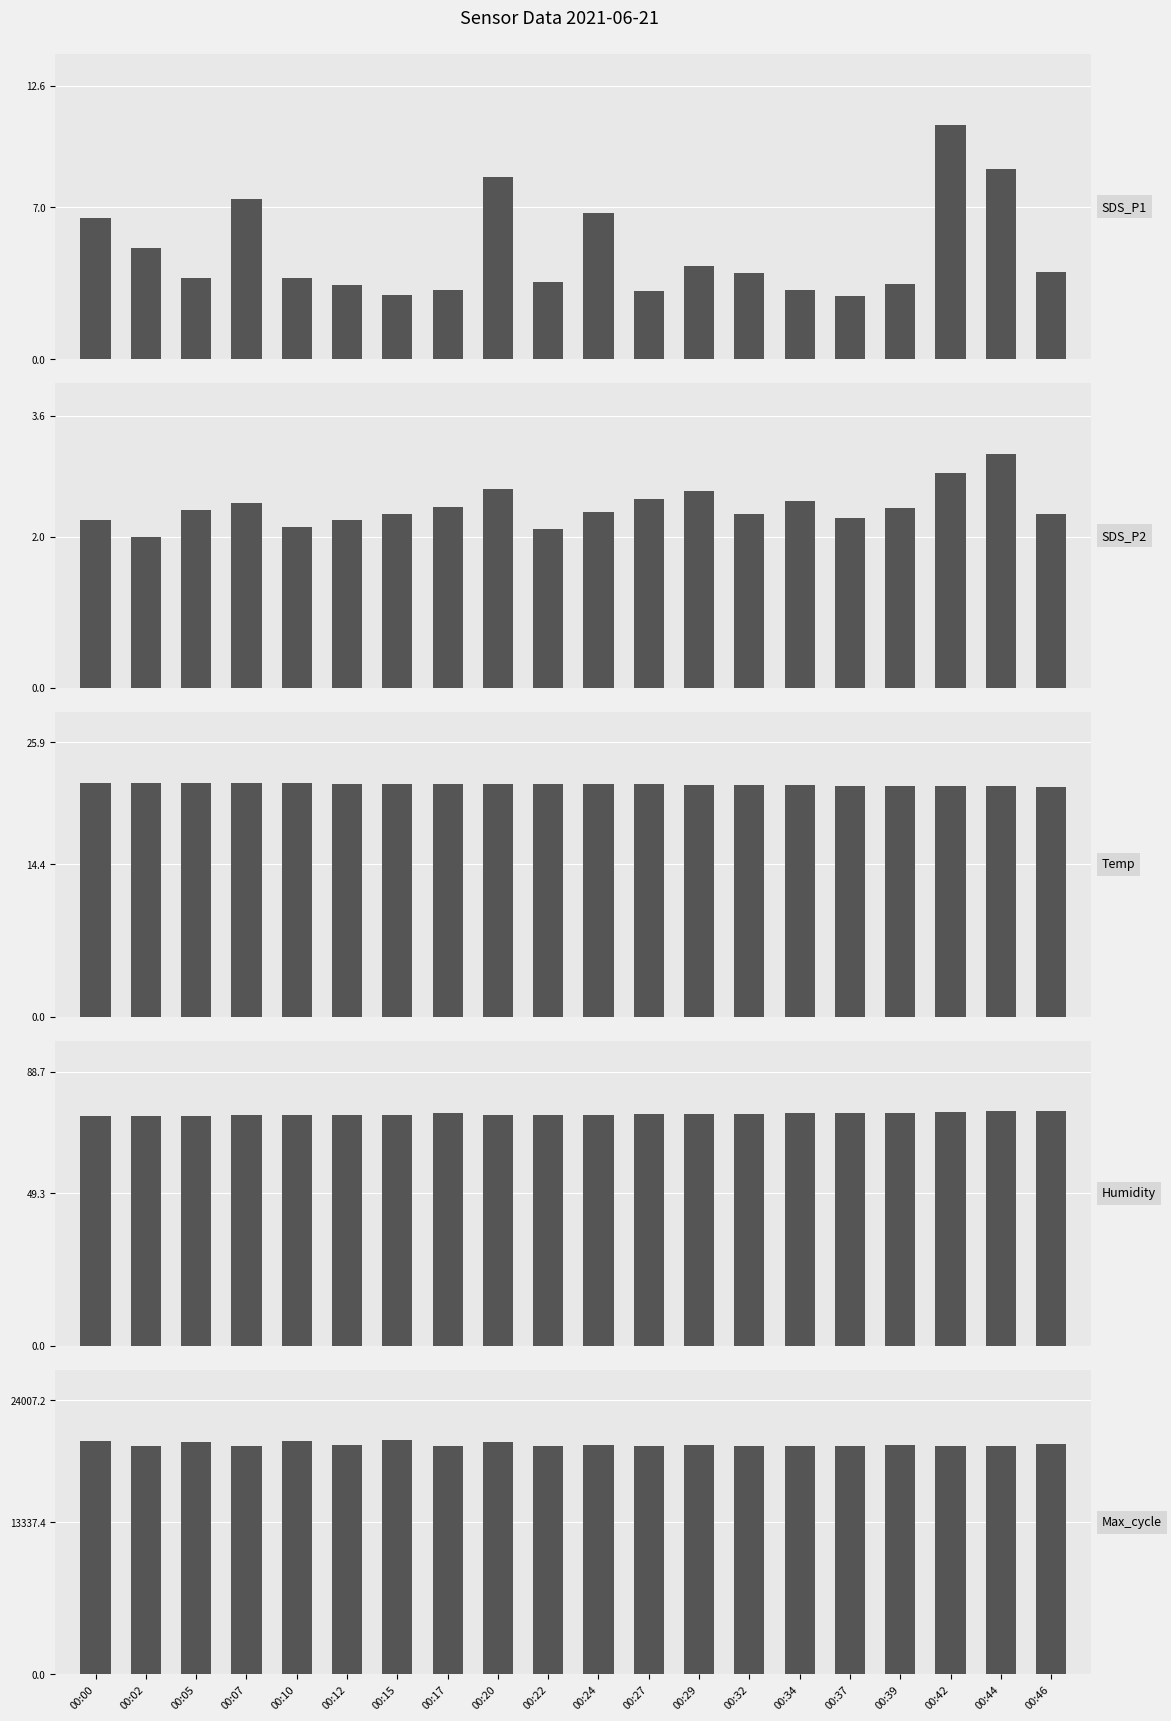

Reading right to left, extract all data points from this chart.

SDS_P1: 00:46=4.0	00:44=8.8	00:42=10.8	00:39=3.5	00:37=2.9	00:34=3.2	00:32=4.0	00:29=4.3	00:27=3.1	00:24=6.7	00:22=3.5	00:20=8.4	00:17=3.2	00:15=3.0	00:12=3.4	00:10=3.8	00:07=7.4	00:05=3.7	00:02=5.1	00:00=6.5
SDS_P2: 00:46=2.3	00:44=3.1	00:42=2.9	00:39=2.4	00:37=2.2	00:34=2.5	00:32=2.3	00:29=2.6	00:27=2.5	00:24=2.3	00:22=2.1	00:20=2.6	00:17=2.4	00:15=2.3	00:12=2.2	00:10=2.1	00:07=2.5	00:05=2.4	00:02=2.0	00:00=2.2
Temp: 00:46=21.7	00:44=21.8	00:42=21.8	00:39=21.8	00:37=21.8	00:34=21.9	00:32=21.9	00:29=21.9	00:27=22.0	00:24=22.0	00:22=22.0	00:20=22.0	00:17=22.0	00:15=22.0	00:12=22.0	00:10=22.1	00:07=22.1	00:05=22.1	00:02=22.1	00:00=22.1
Humidity: 00:46=75.8	00:44=75.8	00:42=75.6	00:39=75.4	00:37=75.3	00:34=75.2	00:32=75.0	00:29=74.9	00:27=74.9	00:24=74.7	00:22=74.7	00:20=74.6	00:17=75.2	00:15=74.5	00:12=74.5	00:10=74.5	00:07=74.5	00:05=74.4	00:02=74.3	00:00=74.3
Max_cycle: 00:46=20149.0	00:44=20028.0	00:42=20040.0	00:39=20063.0	00:37=20035.0	00:34=20047.0	00:32=20028.0	00:29=20115.0	00:27=20028.0	00:24=20070.0	00:22=20024.0	00:20=20390.0	00:17=20031.0	00:15=20519.0	00:12=20115.0	00:10=20493.0	00:07=20024.0	00:05=20356.0	00:02=20020.0	00:00=20465.0